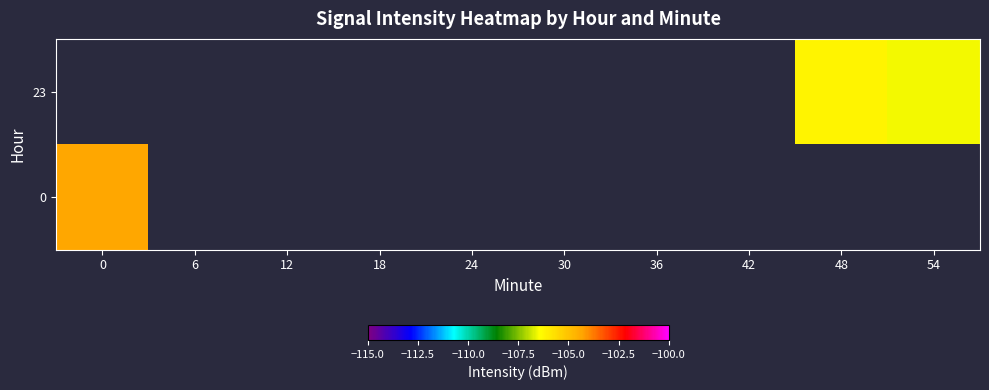

Rank the series by their average value, from lowest to highest.

23, 0